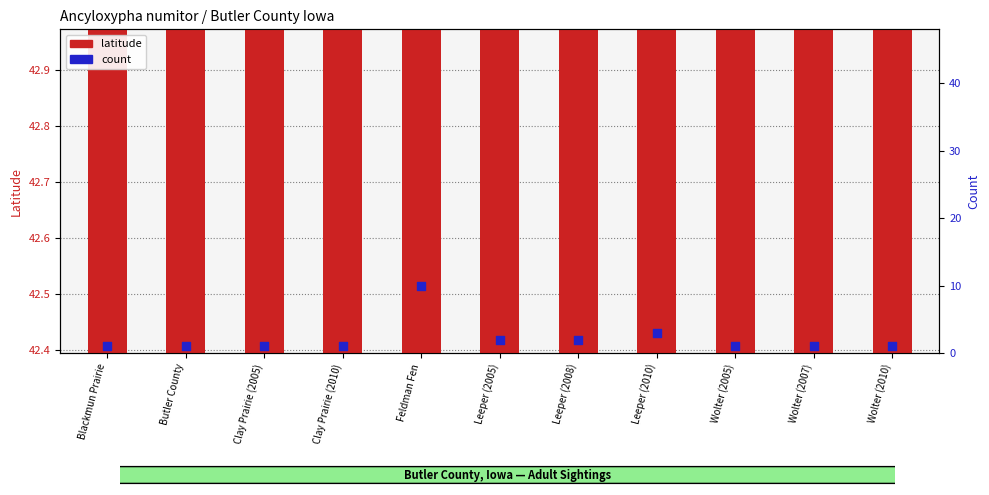

At how many categories does at least one series exceed 15?

11